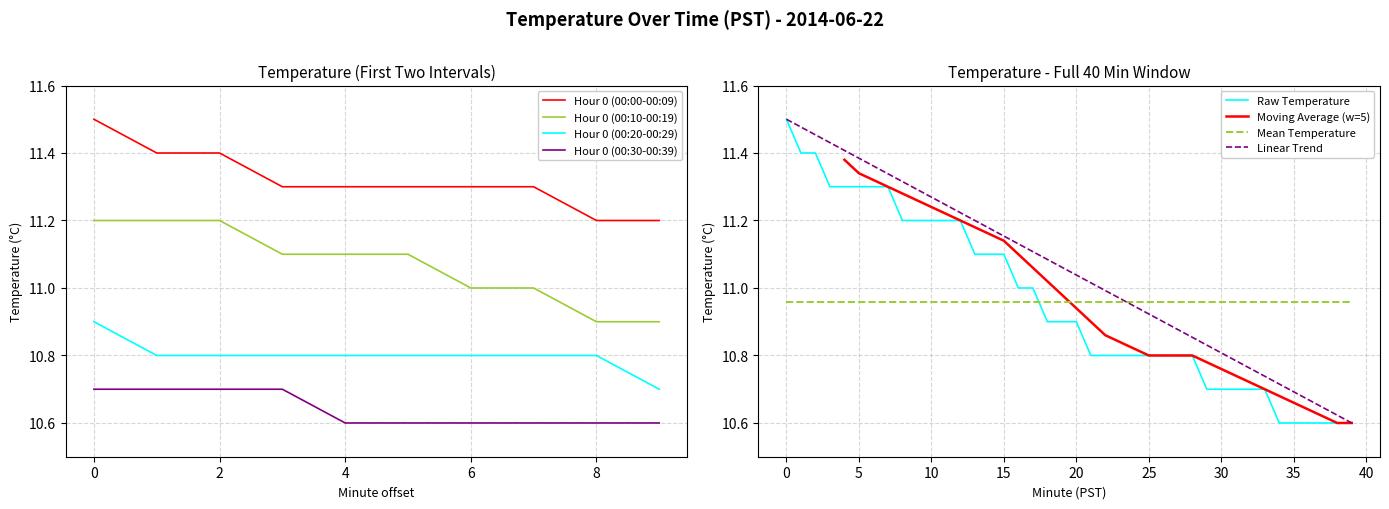

At how many categories does at least one series exceed 11?

10